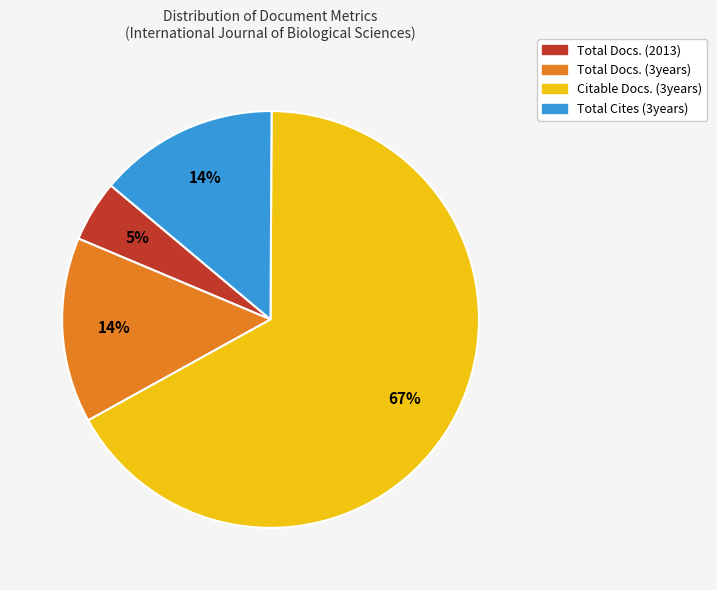

Is there a majority slice in this chart?

Yes